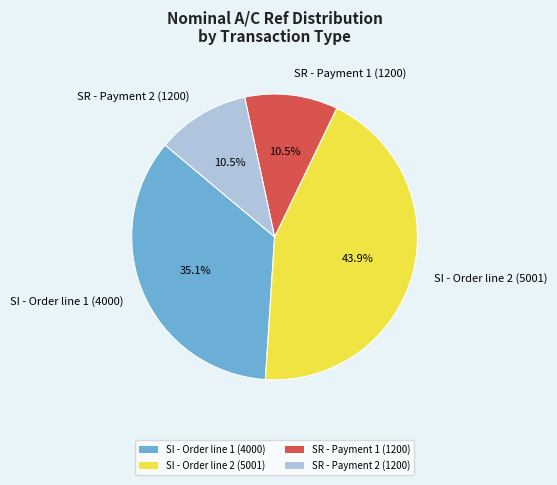

How much of the chart is everything except SI - Order line 2 (5001)?

56.1%